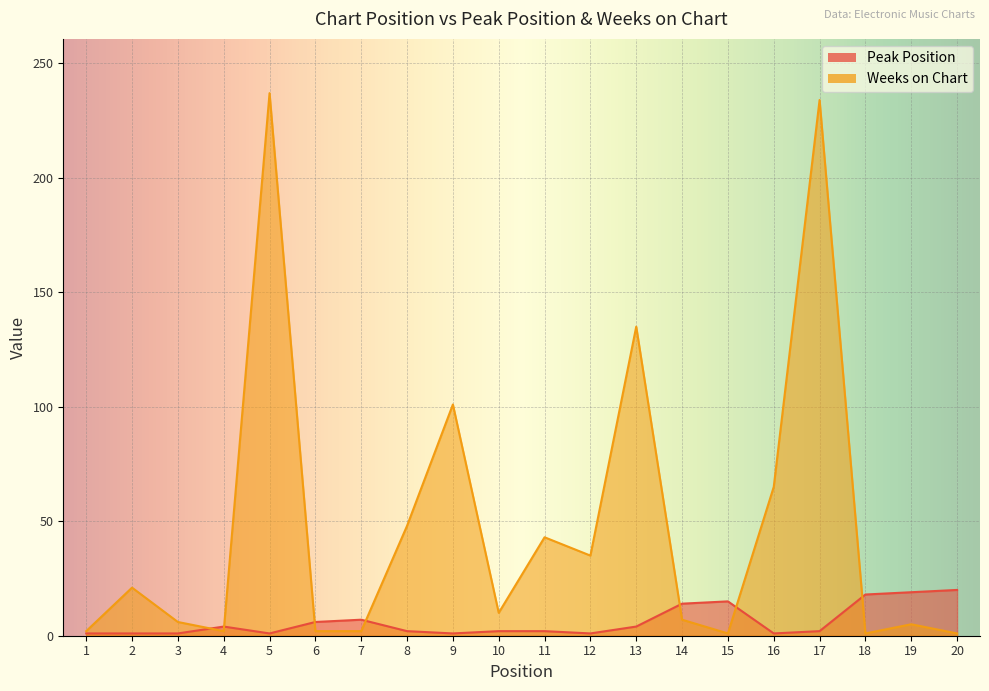

Which series has the largest total across all categories?

Weeks on Chart